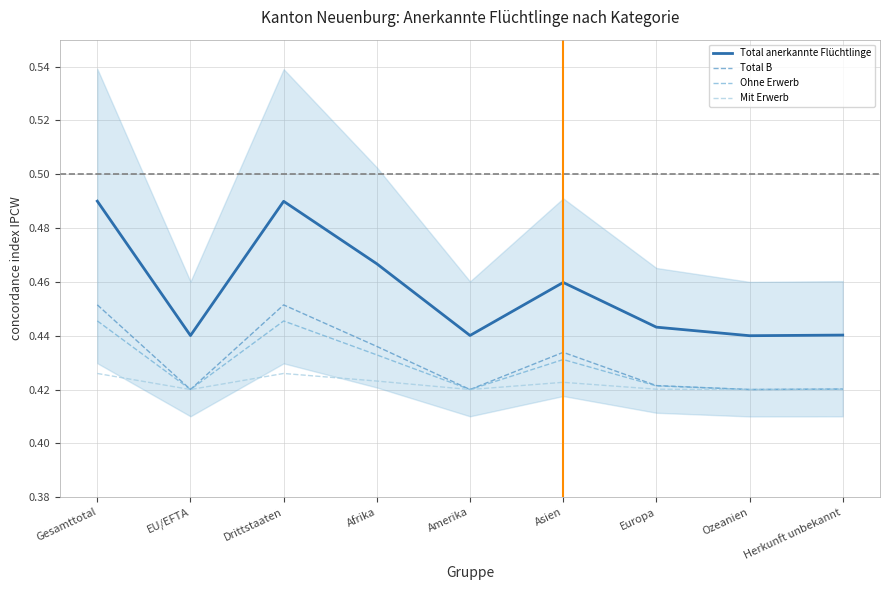

True or false: Ohne Erwerb has more than 2 points higher than both neighbors.

False